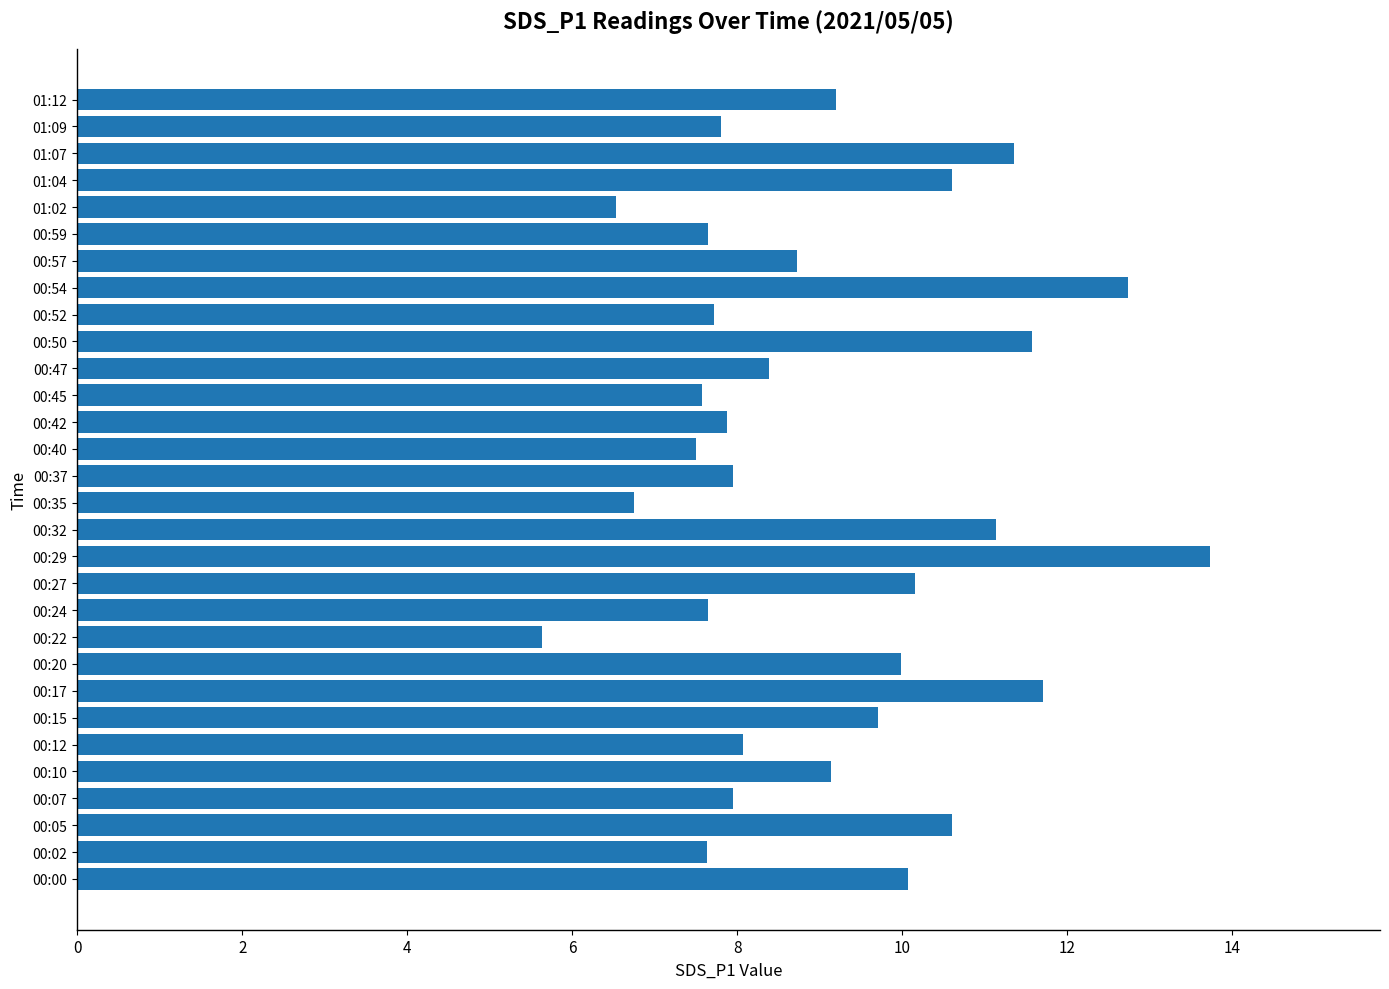

The chart shows a value of 7.5 at 00:40. True or false?

True